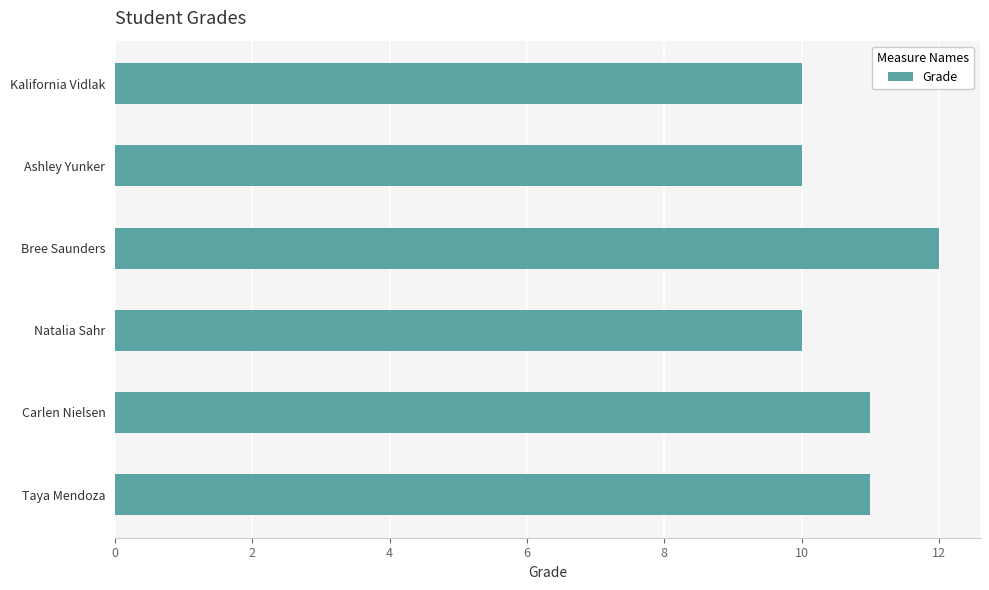

Reading top to bottom, transcribe all the data shown in this chart.

Kalifornia Vidlak=10	Ashley Yunker=10	Bree Saunders=12	Natalia Sahr=10	Carlen Nielsen=11	Taya Mendoza=11